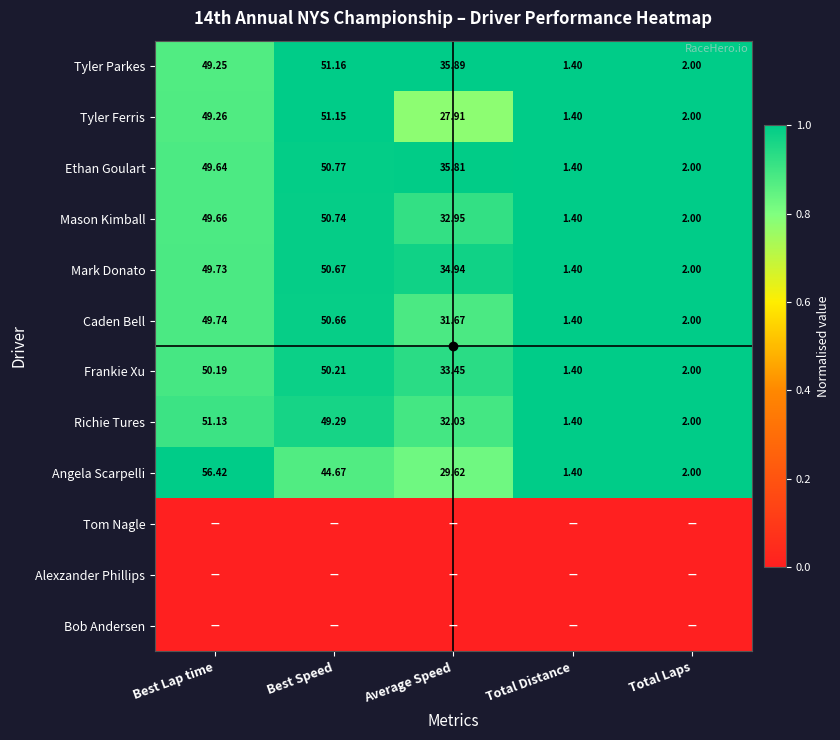

At which label does Mark Donato reach its peak?

Best Speed